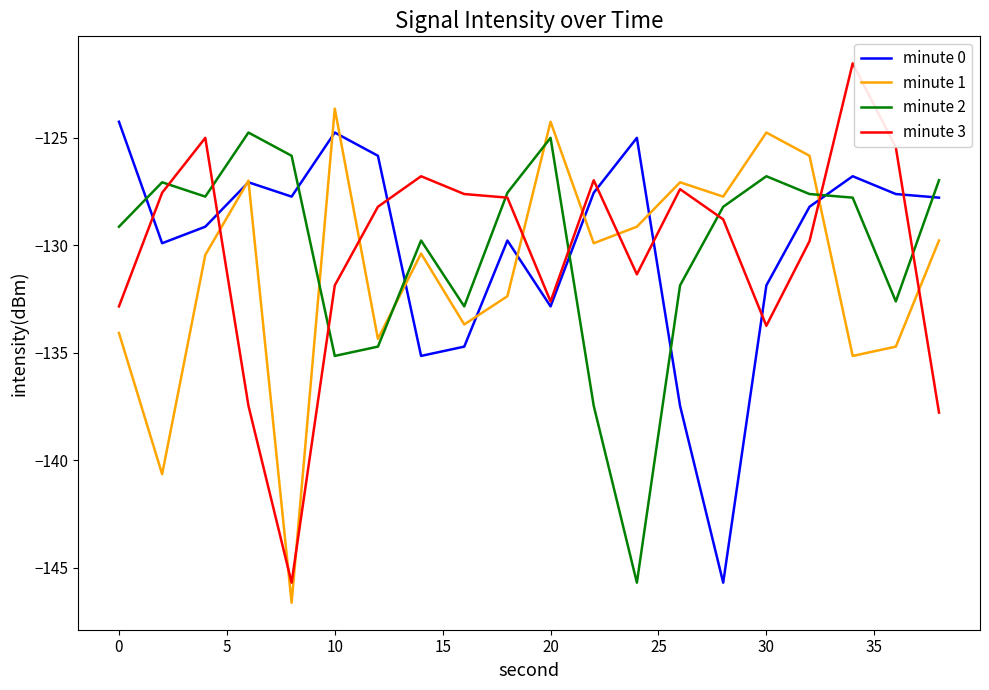

Does the chart display data point markers on the line(s)?

No